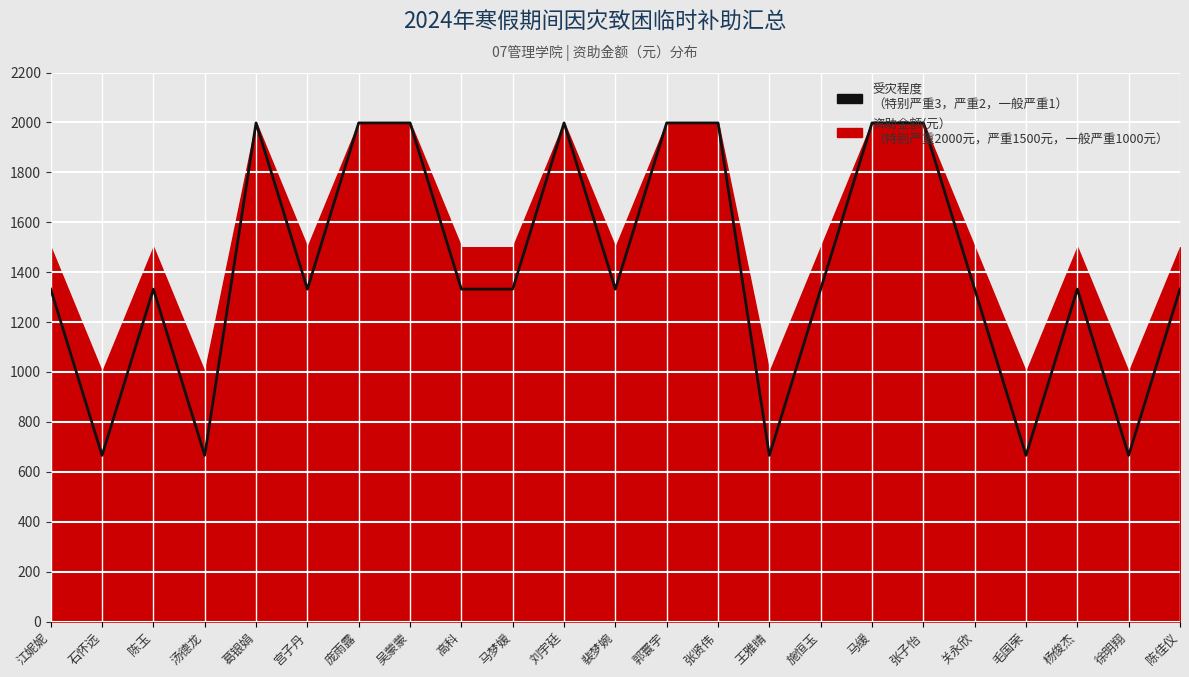

At which category does the chart reach its minimum across all series?

石怀远